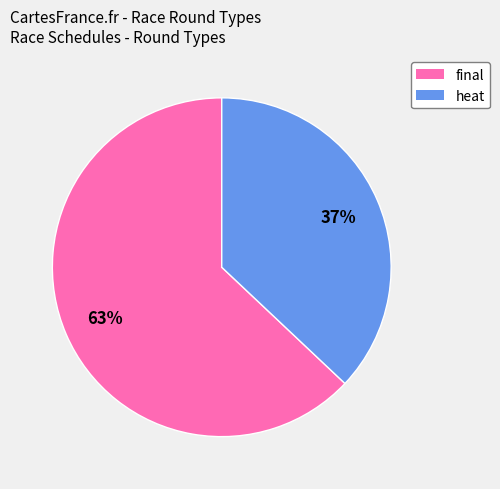

Approximately how many times larger is the value at heat compared to final?

0.6